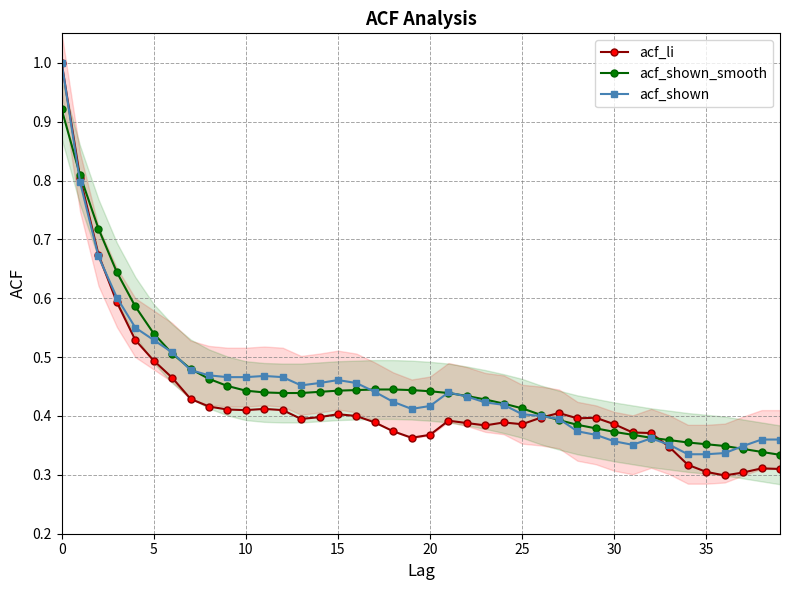

List the series in order of their peak value, highest first.

acf_li, acf_shown, acf_shown_smooth